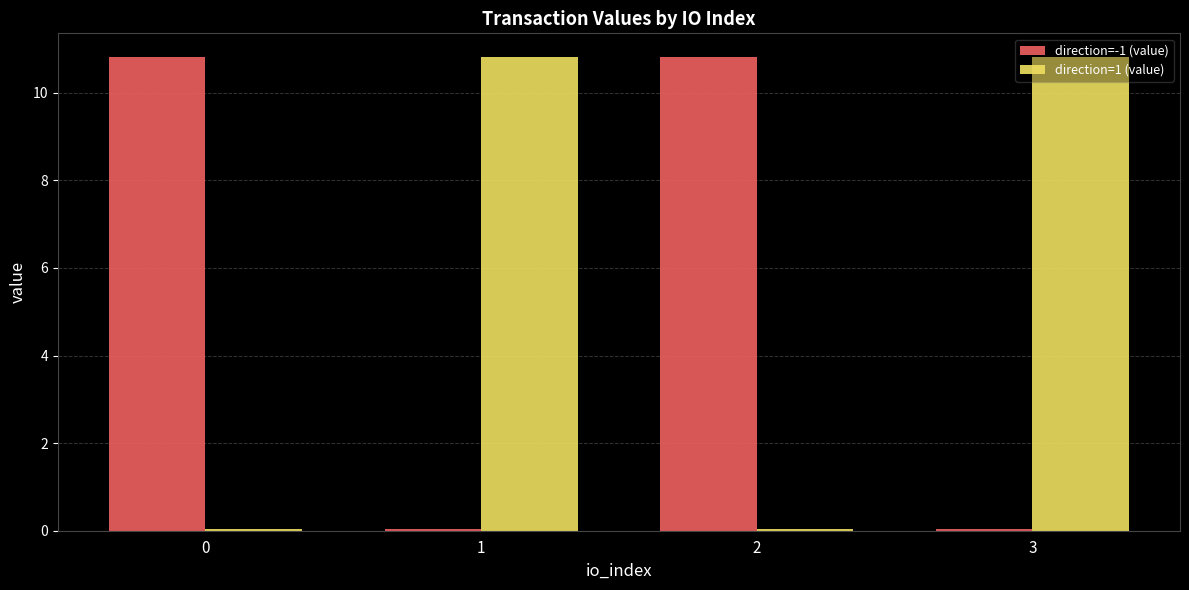

What are all the series names shown in the legend?

direction=-1 (value), direction=1 (value)